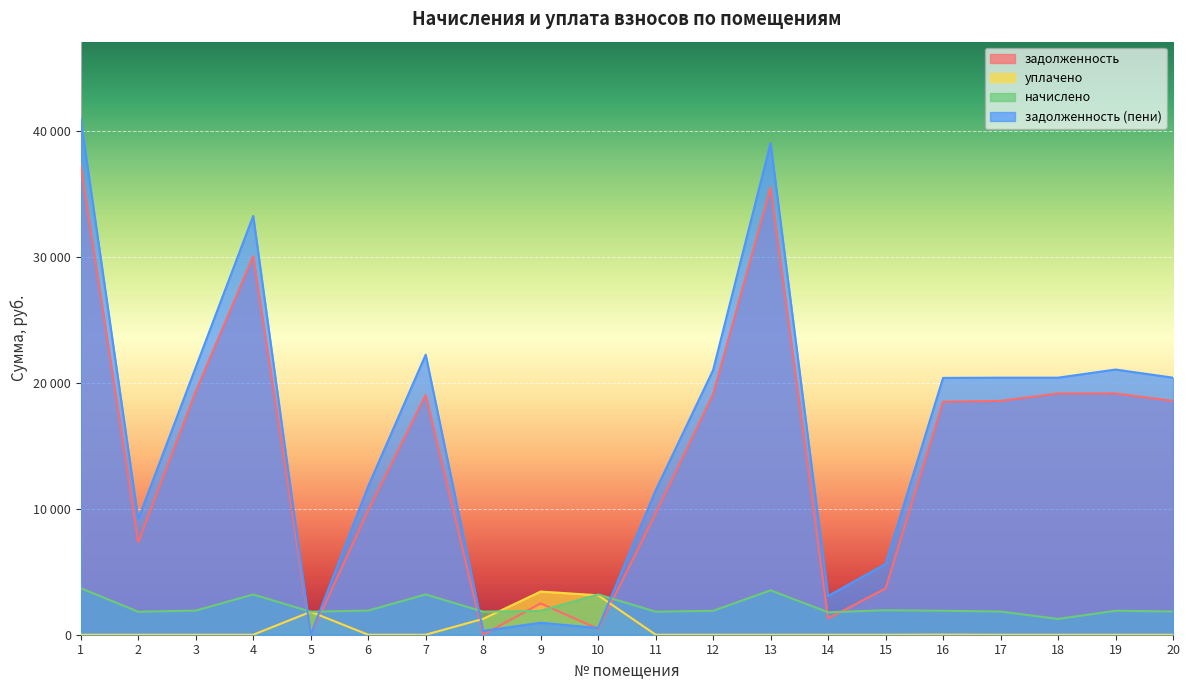

Which series has the largest total across all categories?

задолженность (пени)